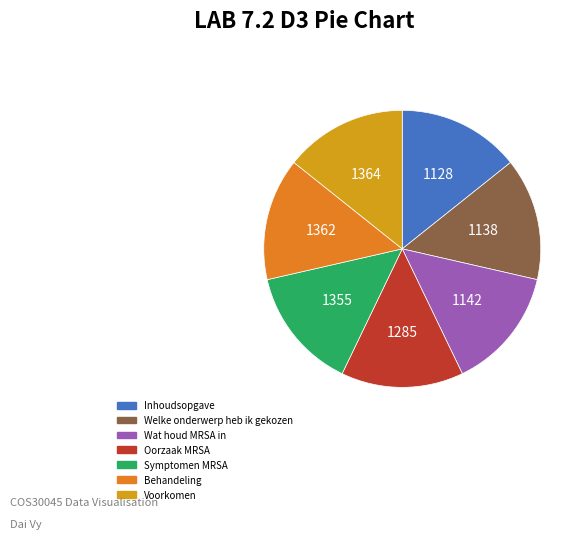

True or false: Welke onderwerp heb ik gekozen accounts for 14% of the total.

True